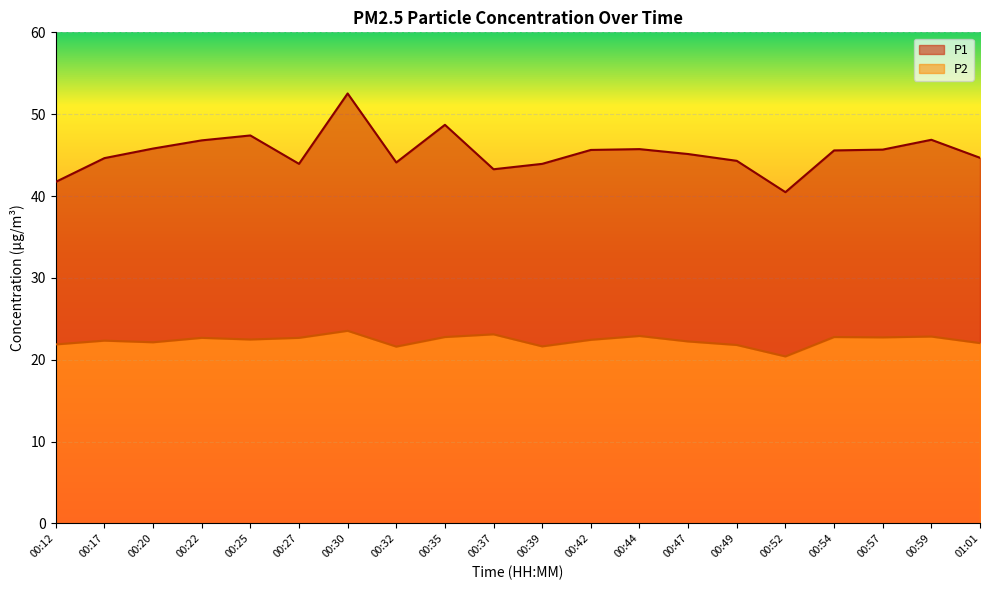

What is the difference between the P1 values at 00:39 and 00:57?

1.7